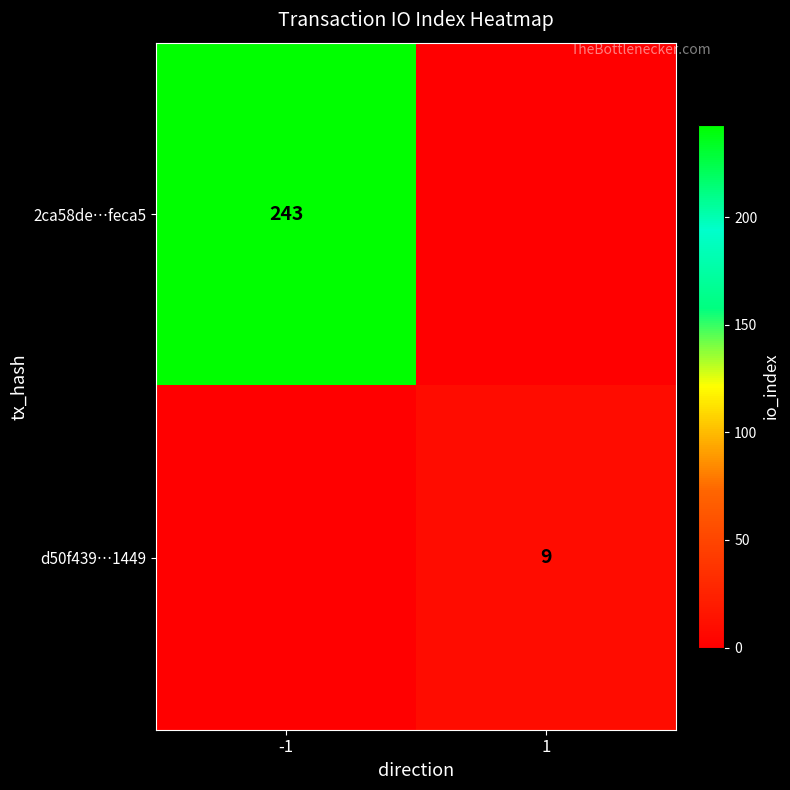

The value of d50f439…1449 at 1 is 9. True or false?

True